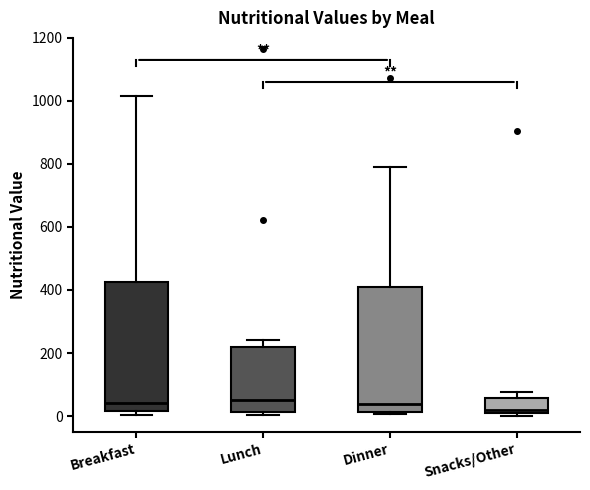

Reading left to right, transcribe this box plot: for each box, give where its median line is, the range the box spans, and where its two whiskers end, as read against the y-axis. The values are not printed on the chart, so give them approximately, as read against the axis.

Breakfast: median 40, box 20 to 420, whiskers 0 to 1020
Lunch: median 60, box 20 to 220, whiskers 0 to 240
Dinner: median 40, box 20 to 400, whiskers 0 to 780
Snacks/Other: median 20, box 0 to 60, whiskers 0 (just below the box's lower edge) to 80